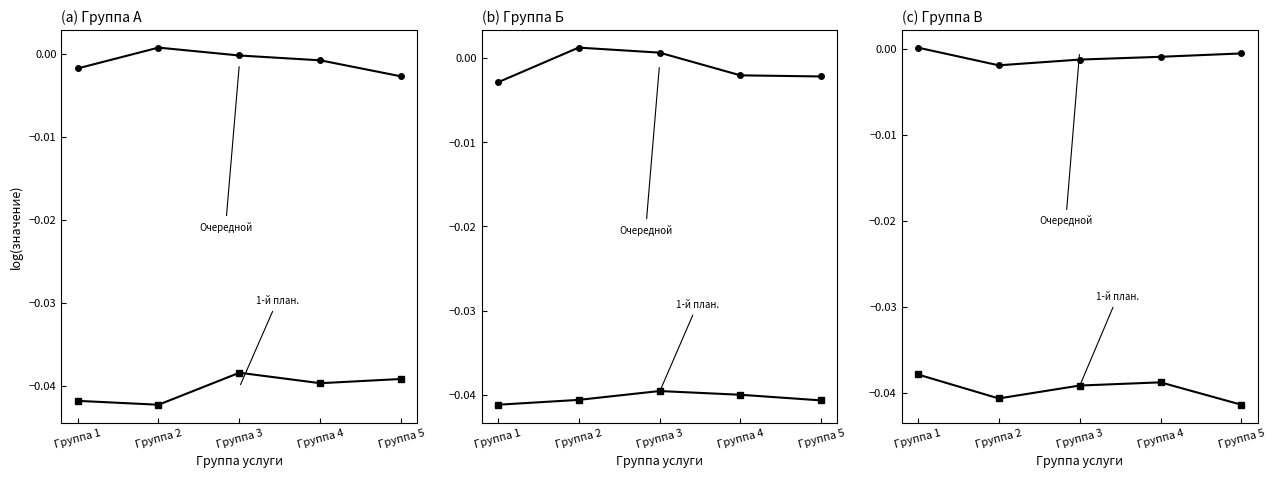

True or false: коэф. выравнивания (1-й план. период) and коэф. выравнивания (очередной год) cross at least once.

False